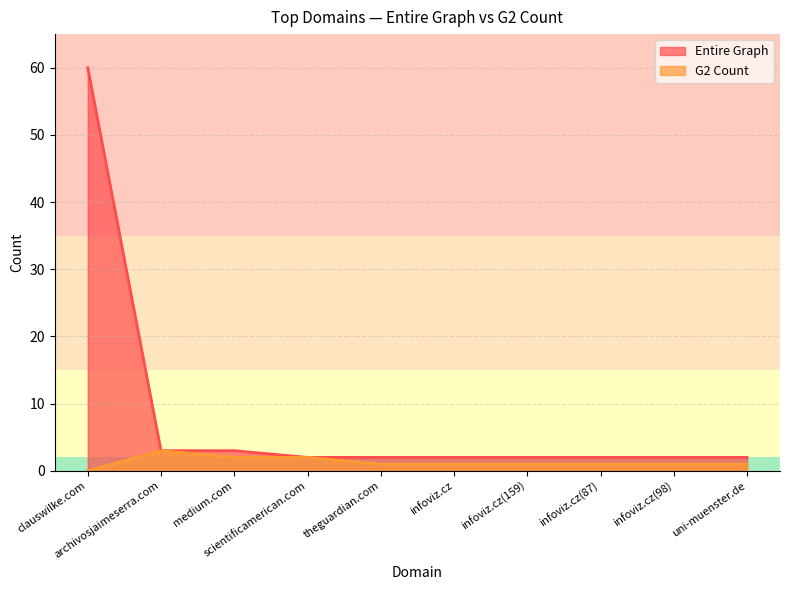

What is the difference between the G2 Count values at clauswilke.com and infoviz.cz?

1